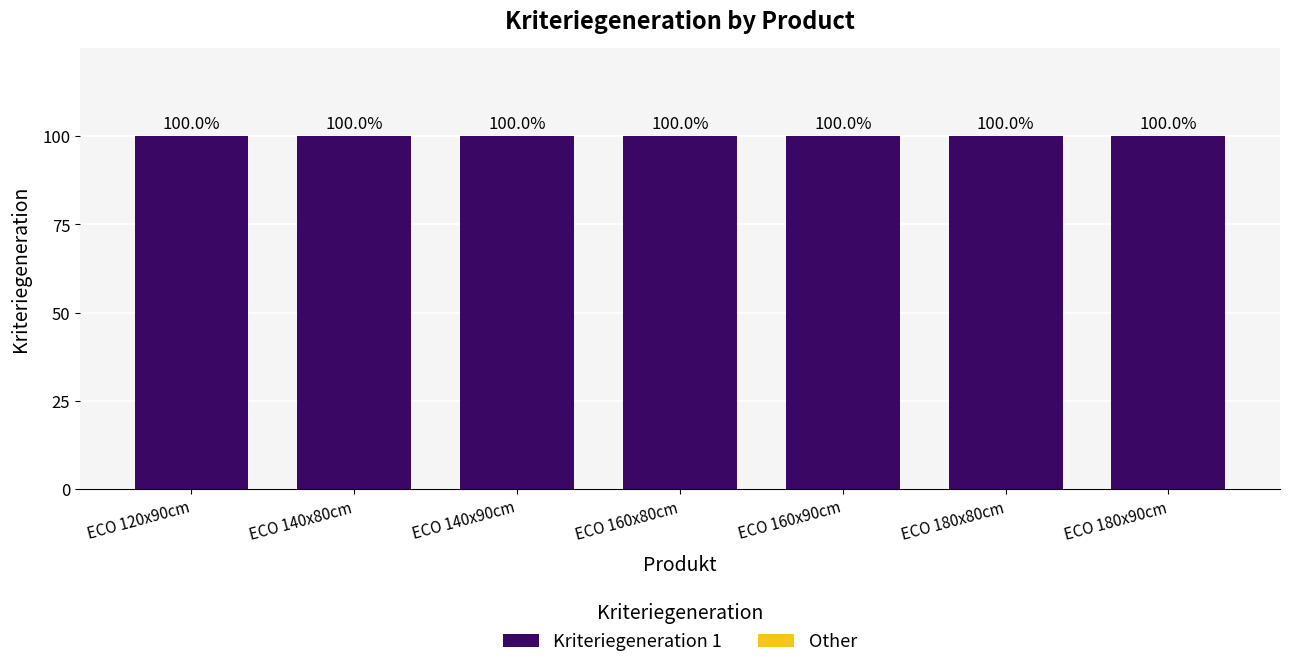

What is the label of the 4th bar from the left?

ECO 160x80cm